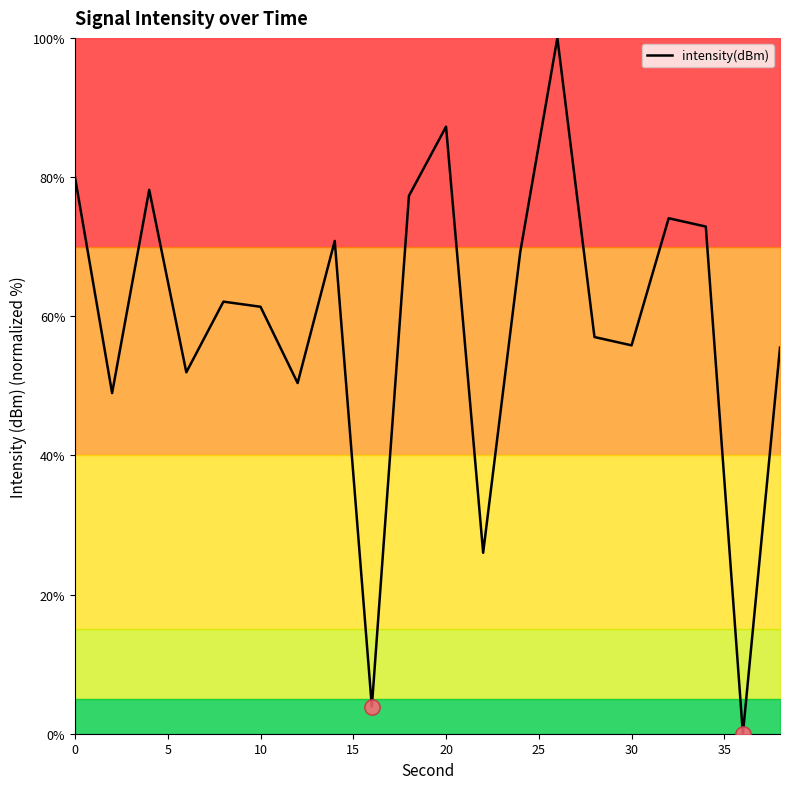

What is the difference between the maximum and minimum values?

100.0